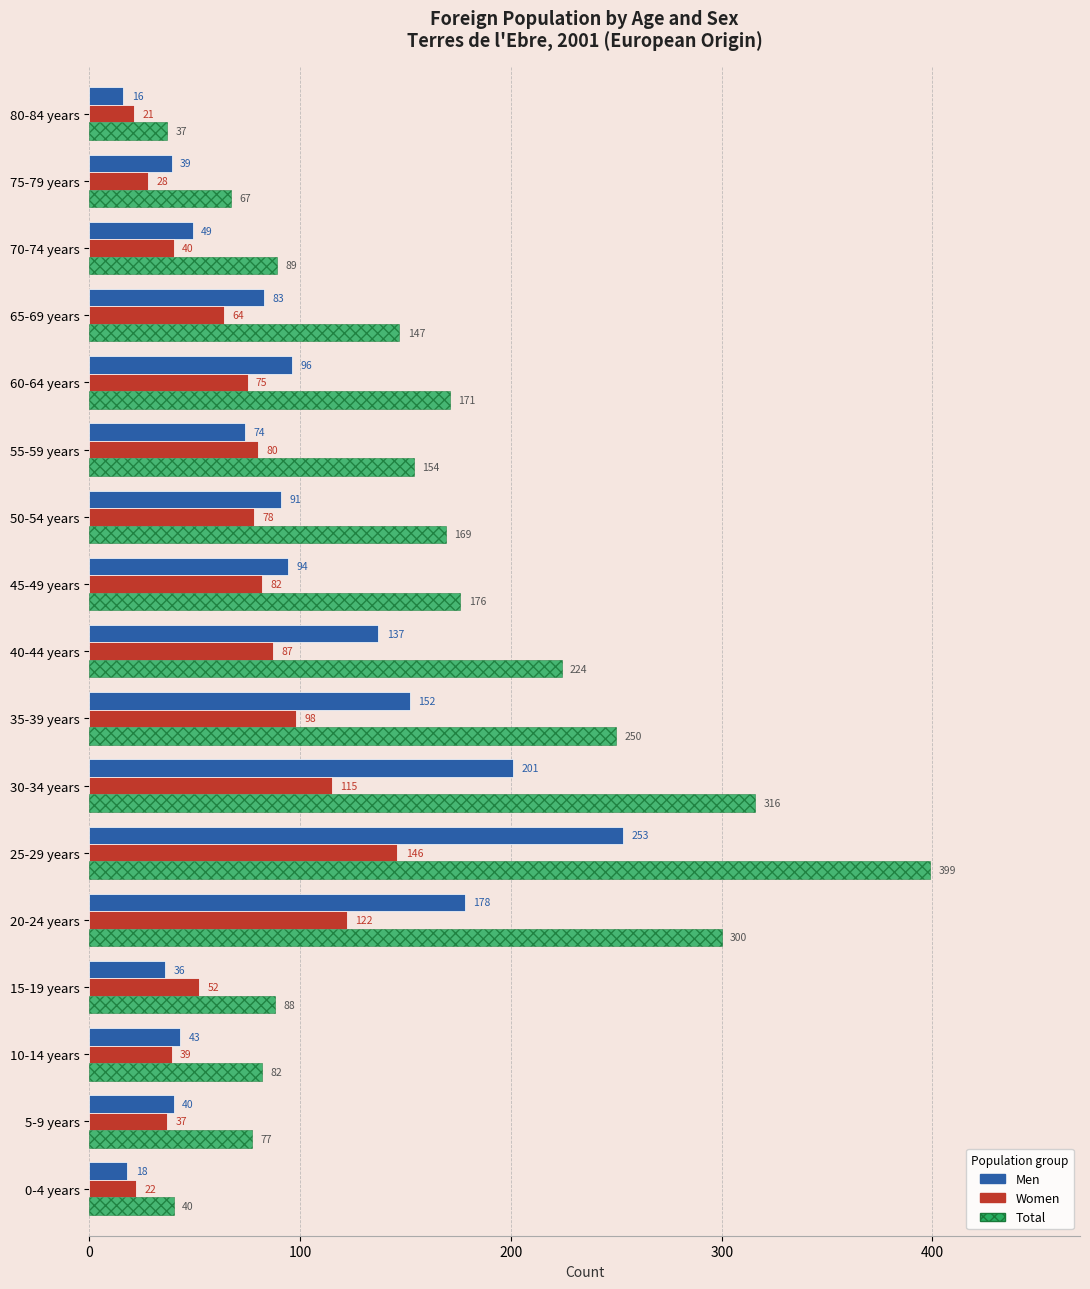

True or false: Total has a value of 33 at 55-59 years.

False